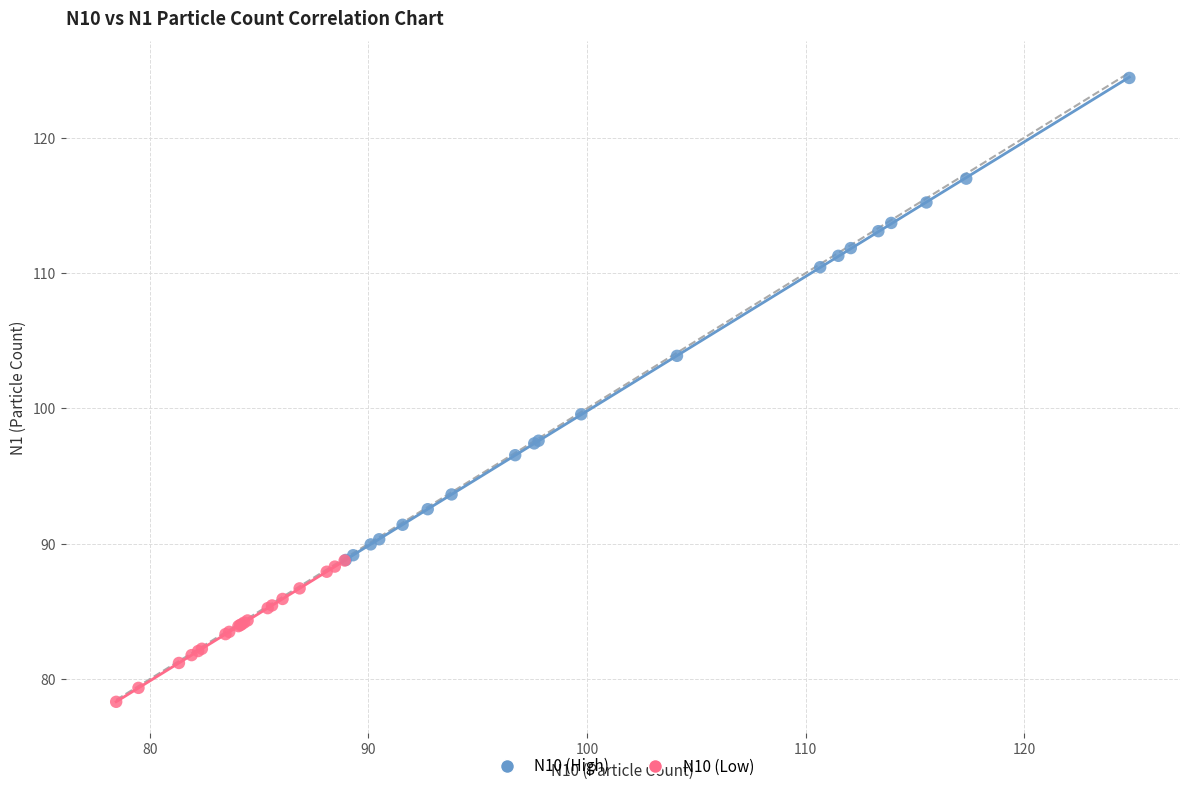

Which series contains the lowest Y value?

N10 (Low)